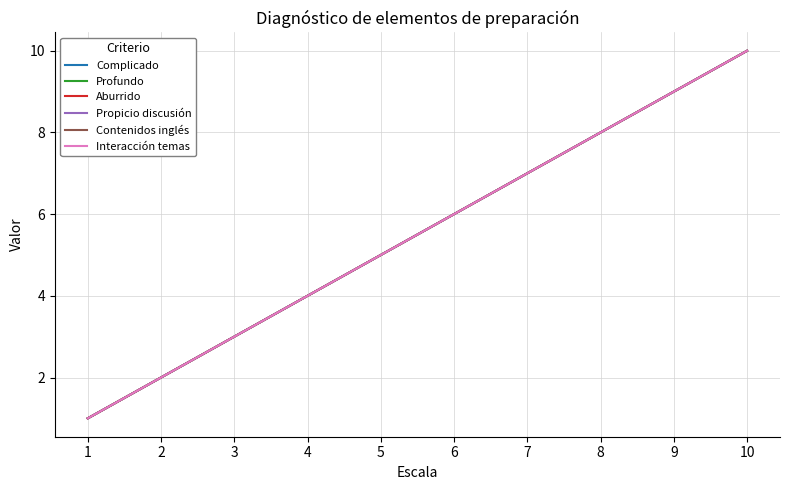

Is this an area chart (filled region under the line)?

No